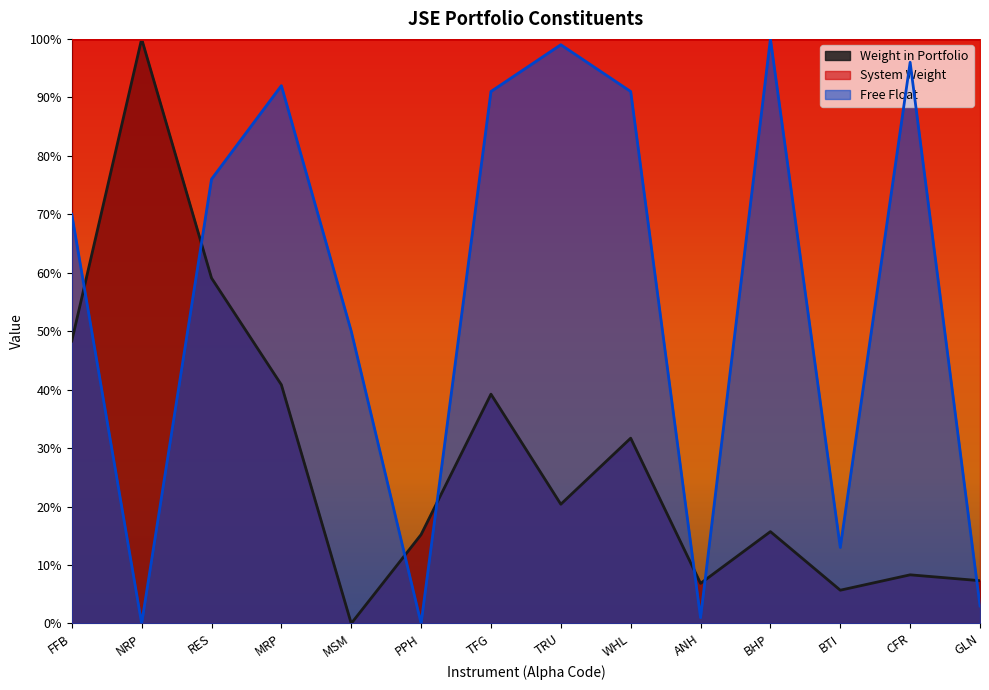

Rank the series at CFR from lowest to highest value.

Weight in Portfolio, Free Float, System Weight